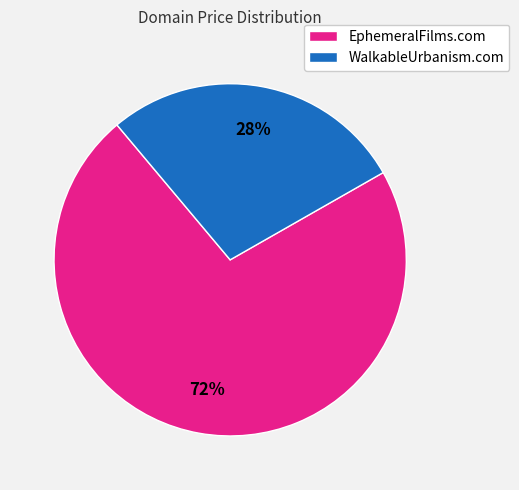

Do WalkableUrbanism.com and EphemeralFilms.com together represent more than half of the pie?

Yes